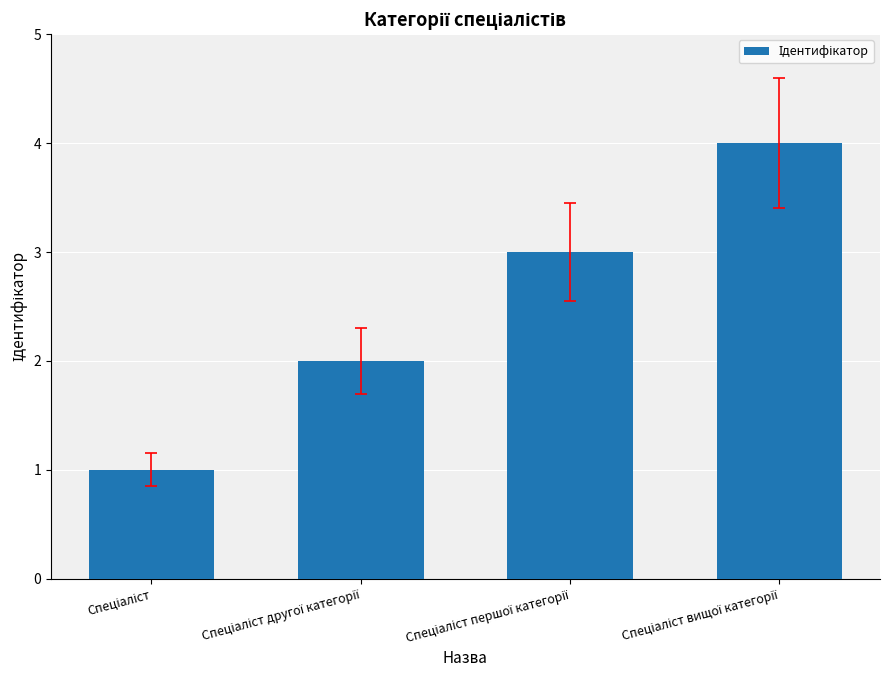

What is the sum of all values?

10